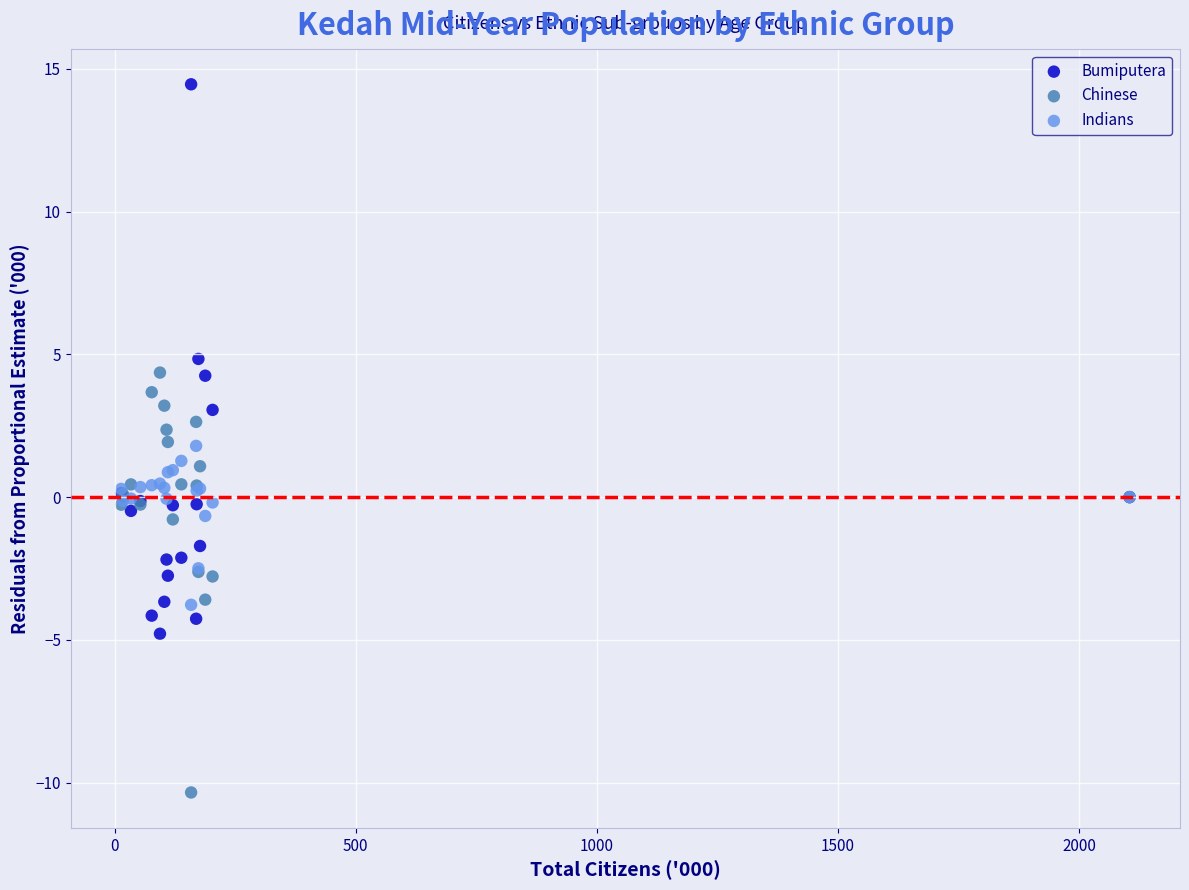

Which series reaches the minimum Y coordinate?

Chinese